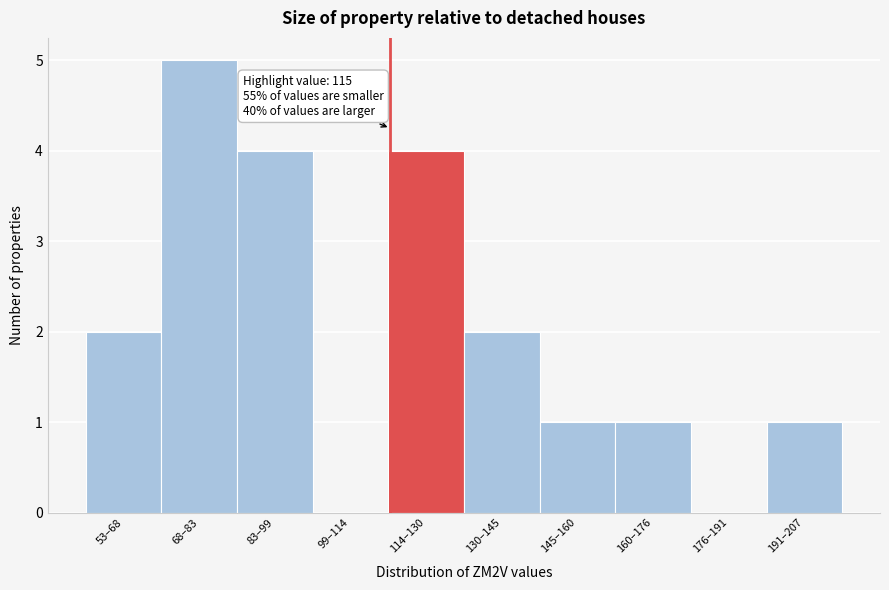

Reading left to right, transcribe all the data shown in this chart.

53–68=2	68–83=5	83–99=4	99–114=0	114–130=4	130–145=2	145–160=1	160–176=1	176–191=0	191–207=1